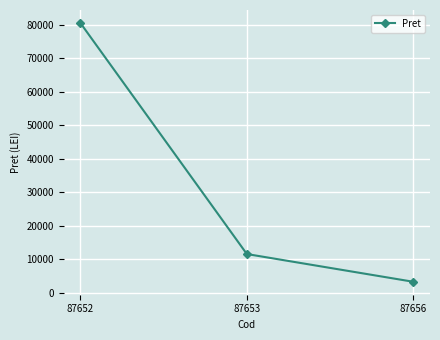

Rank the categories by value from lowest to highest.

87656, 87653, 87652